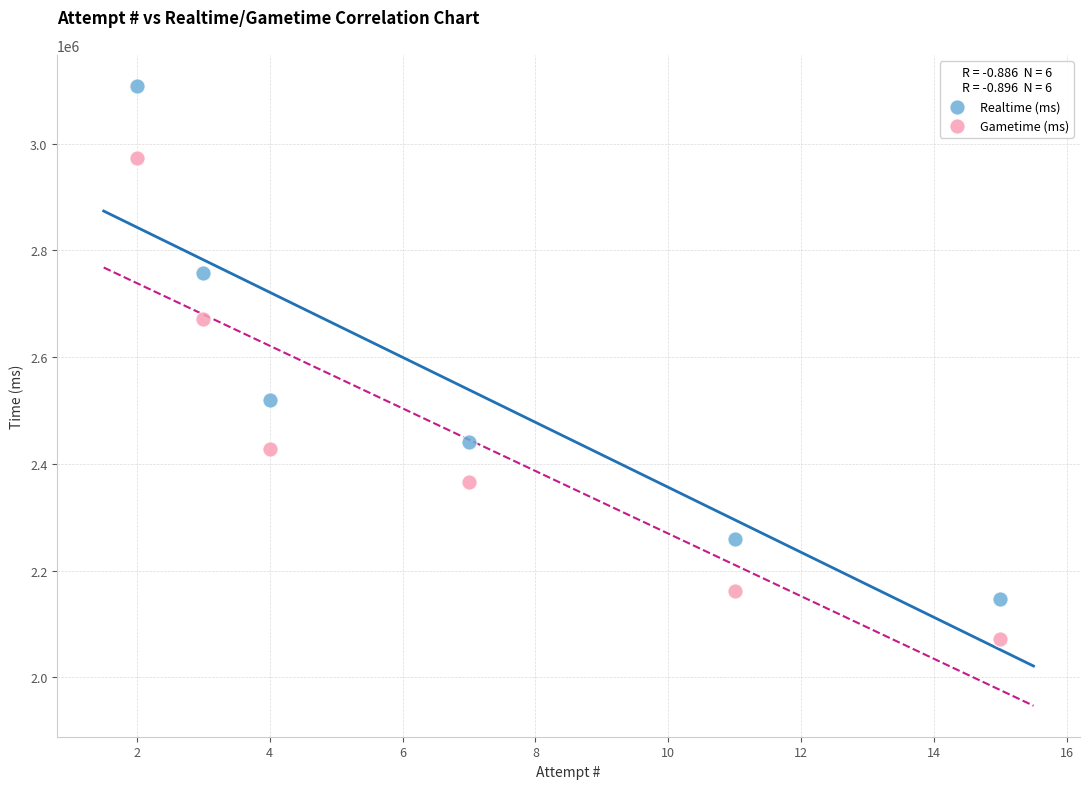

In the Realtime (ms) series, what Y value is closest to 2627659?

2519547